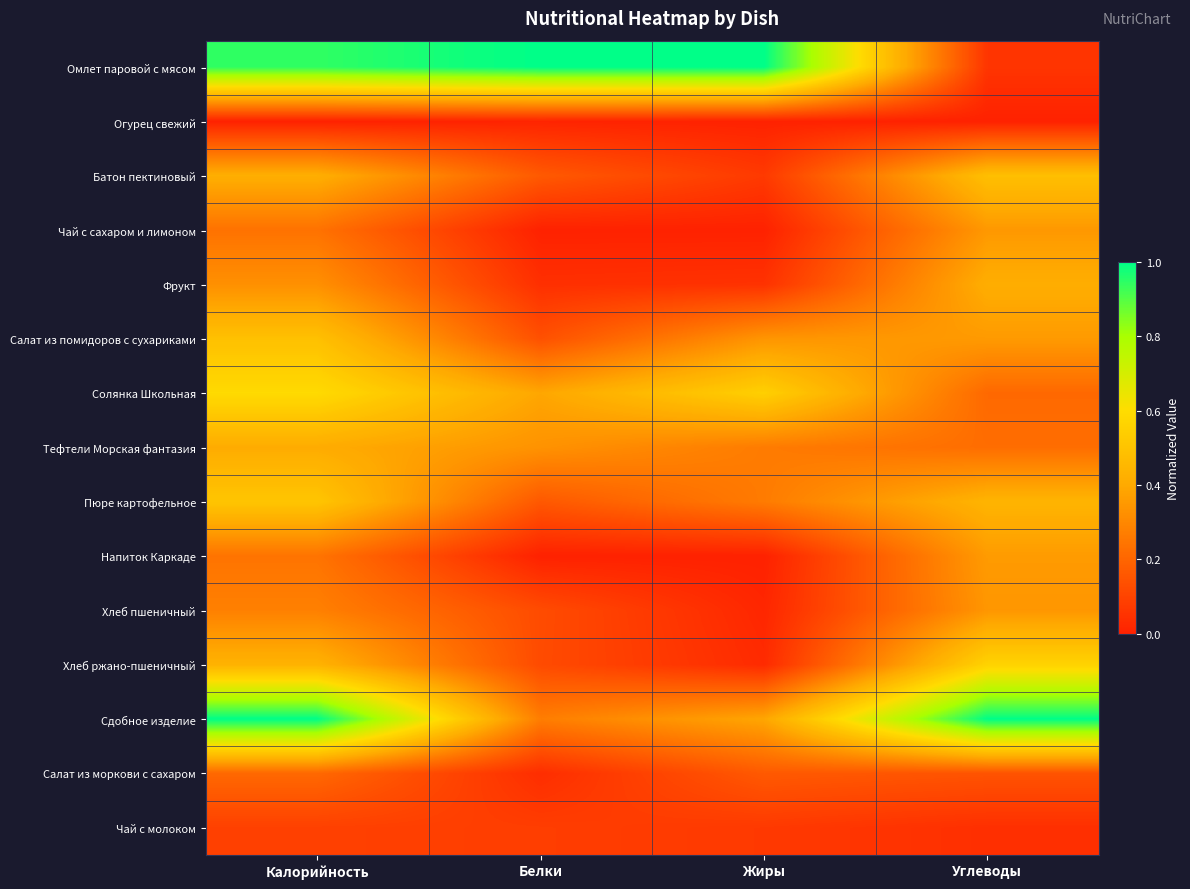

Reading left to right, what are all the values shown in this chart?

Омлет паровой с мясом: Калорийность=0.9	Белки=1.0	Жиры=1.0	Углеводы=0.1
Огурец свежий: Калорийность=0.0	Белки=0.0	Жиры=0.0	Углеводы=0.0
Батон пектиновый: Калорийность=0.4	Белки=0.2	Жиры=0.1	Углеводы=0.5
Чай с сахаром и лимоном: Калорийность=0.2	Белки=0.0	Жиры=0.0	Углеводы=0.3
Фрукт: Калорийность=0.3	Белки=0.0	Жиры=0.0	Углеводы=0.4
Салат из помидоров с сухариками: Калорийность=0.5	Белки=0.1	Жиры=0.3	Углеводы=0.4
Солянка Школьная: Калорийность=0.6	Белки=0.4	Жиры=0.5	Углеводы=0.2
Тефтели Морская фантазия: Калорийность=0.4	Белки=0.3	Жиры=0.3	Углеводы=0.2
Пюре картофельное: Калорийность=0.5	Белки=0.2	Жиры=0.3	Углеводы=0.4
Напиток Каркаде: Калорийность=0.2	Белки=0.0	Жиры=0.0	Углеводы=0.4
Хлеб пшеничный: Калорийность=0.3	Белки=0.1	Жиры=0.0	Углеводы=0.3
Хлеб ржано-пшеничный: Калорийность=0.4	Белки=0.1	Жиры=0.0	Углеводы=0.6
Сдобное изделие: Калорийность=1.0	Белки=0.3	Жиры=0.4	Углеводы=1.0
Салат из моркови с сахаром: Калорийность=0.2	Белки=0.0	Жиры=0.2	Углеводы=0.1
Чай с молоком: Калорийность=0.1	Белки=0.1	Жиры=0.1	Углеводы=0.0